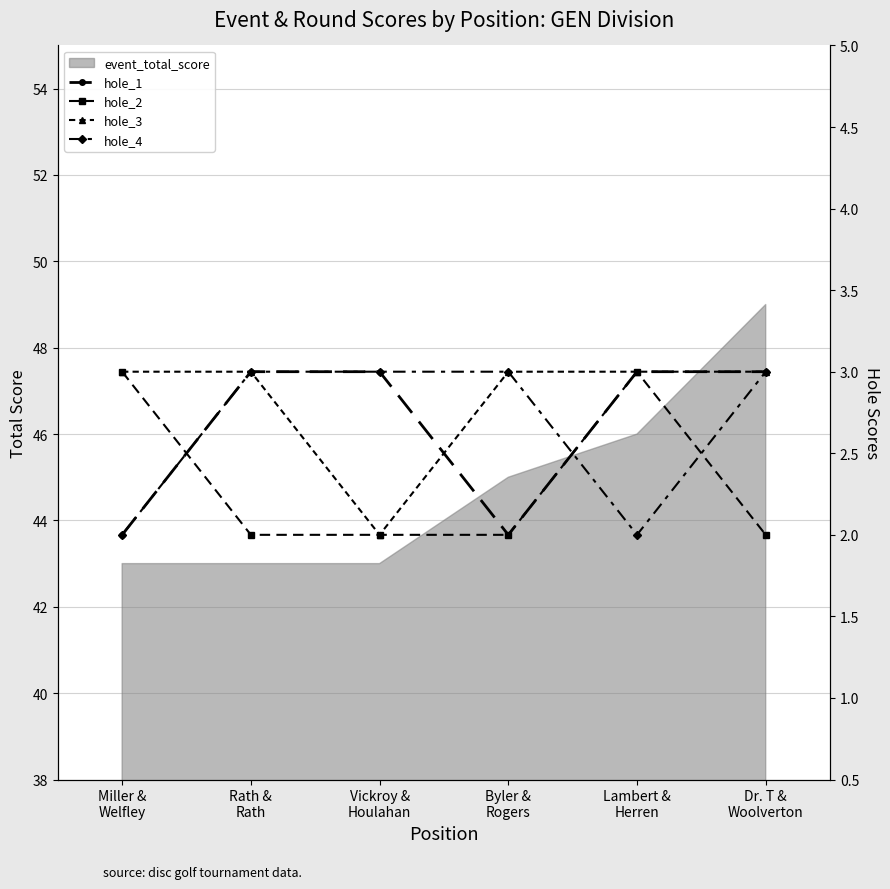

True or false: hole_4 has more than 2 points higher than both neighbors.

False